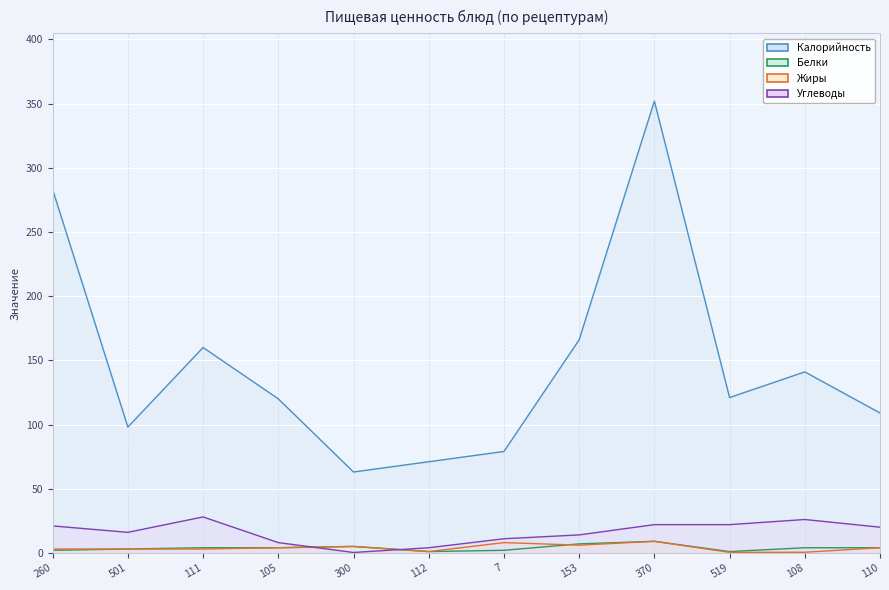

At which category does Белки reach its first local peak?

300